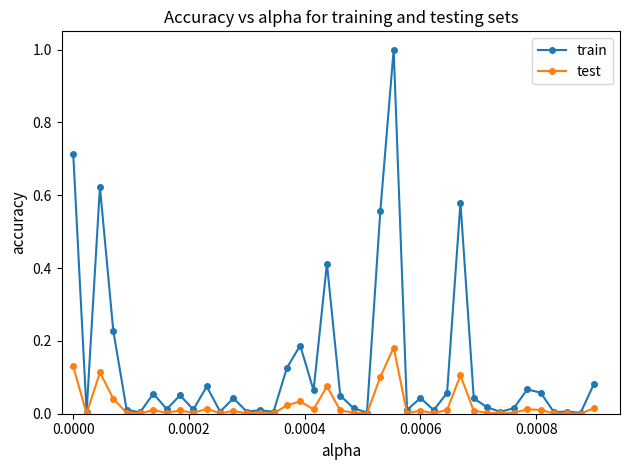

What is the highest value of the train series?

1.0